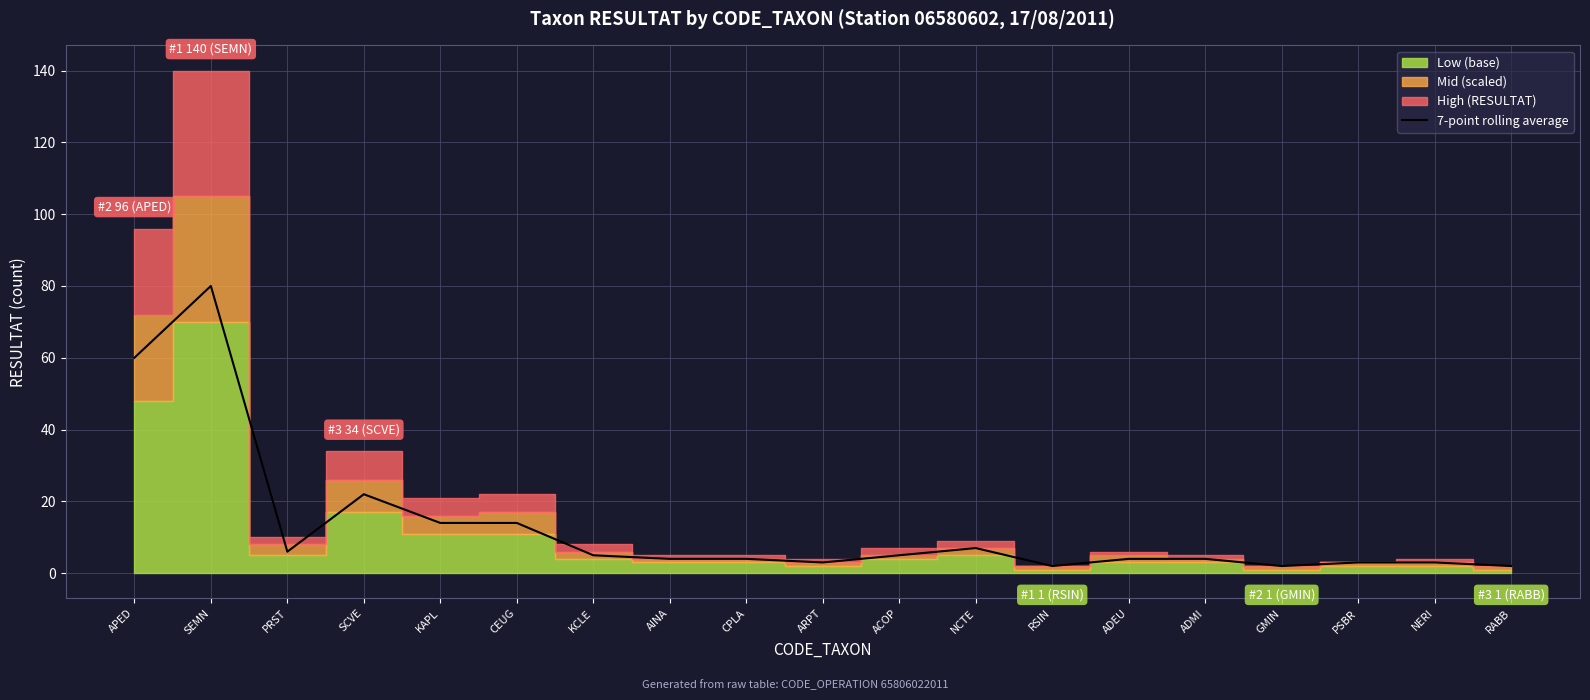

What is the change in value from SCVE to KCLE?

-17